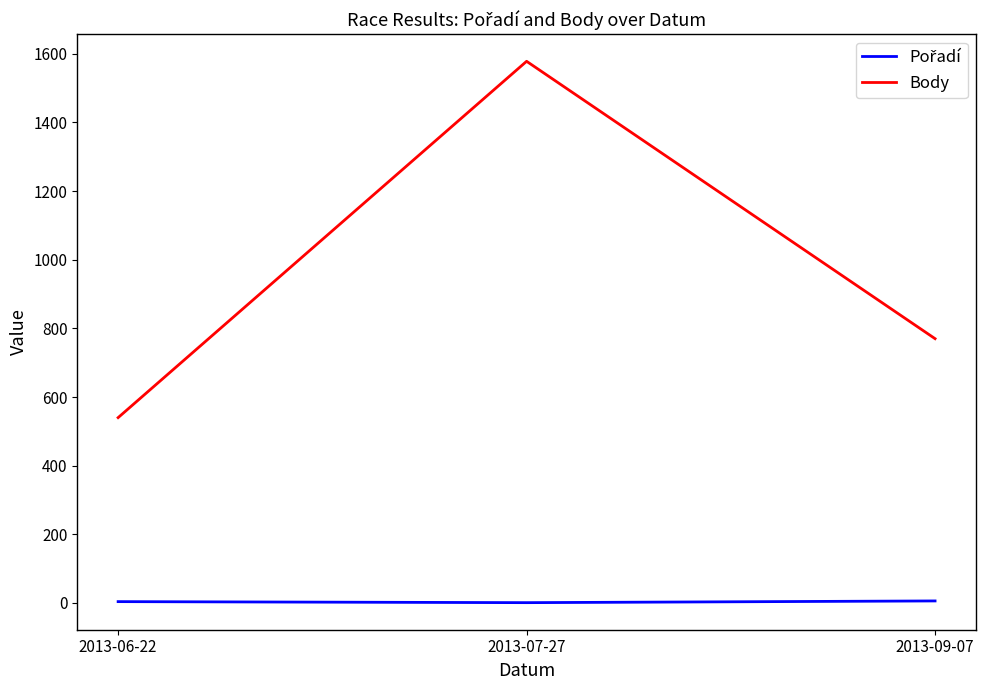

The value of Body at 2013-07-27 is 1017. True or false?

False